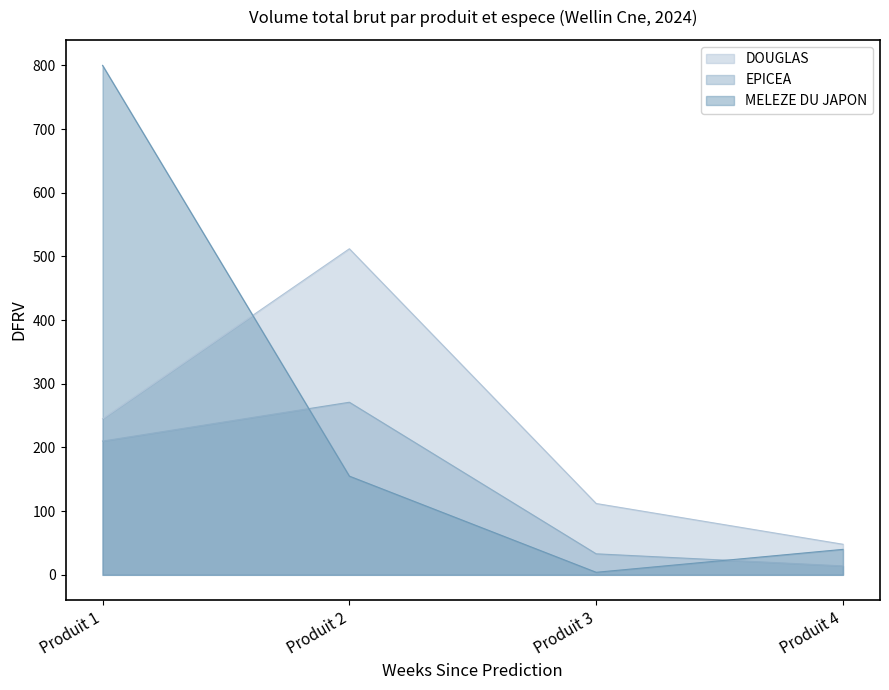

How many data points in DOUGLAS are less than 245?

2